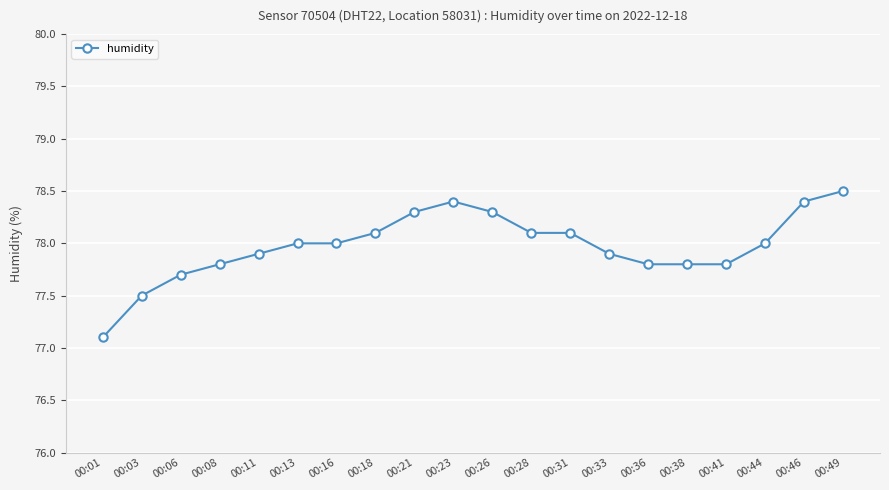

What value does the data have at 00:28?

78.1